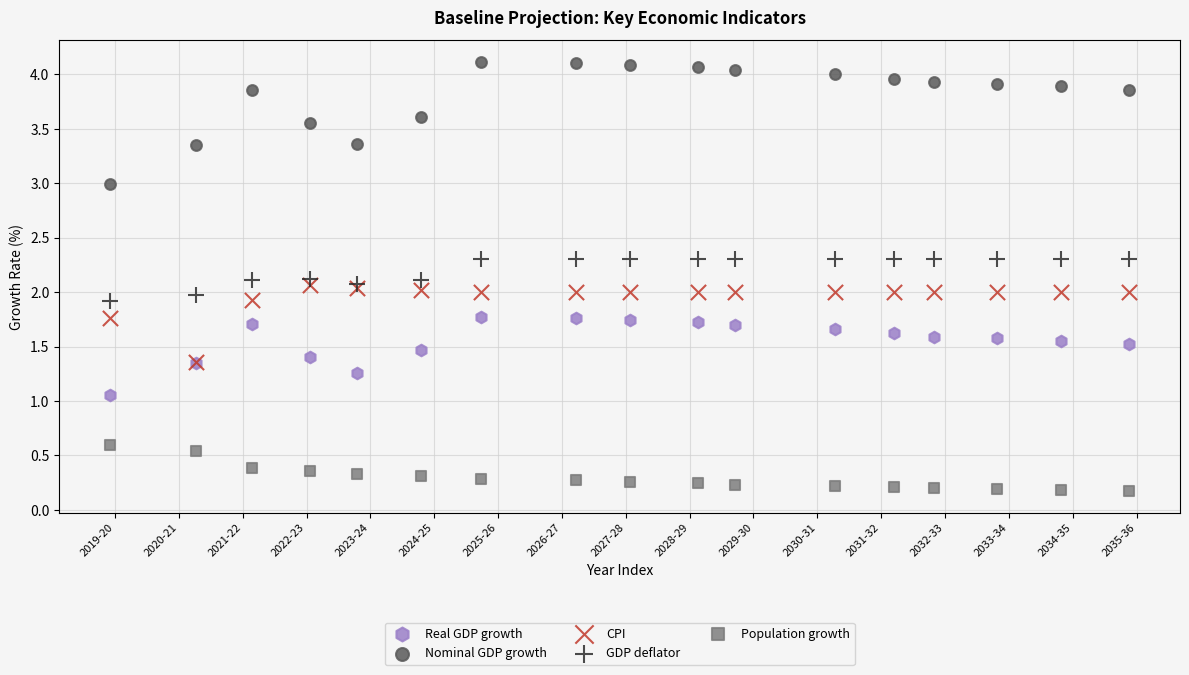

Which series contains the lowest Y value?

Population growth